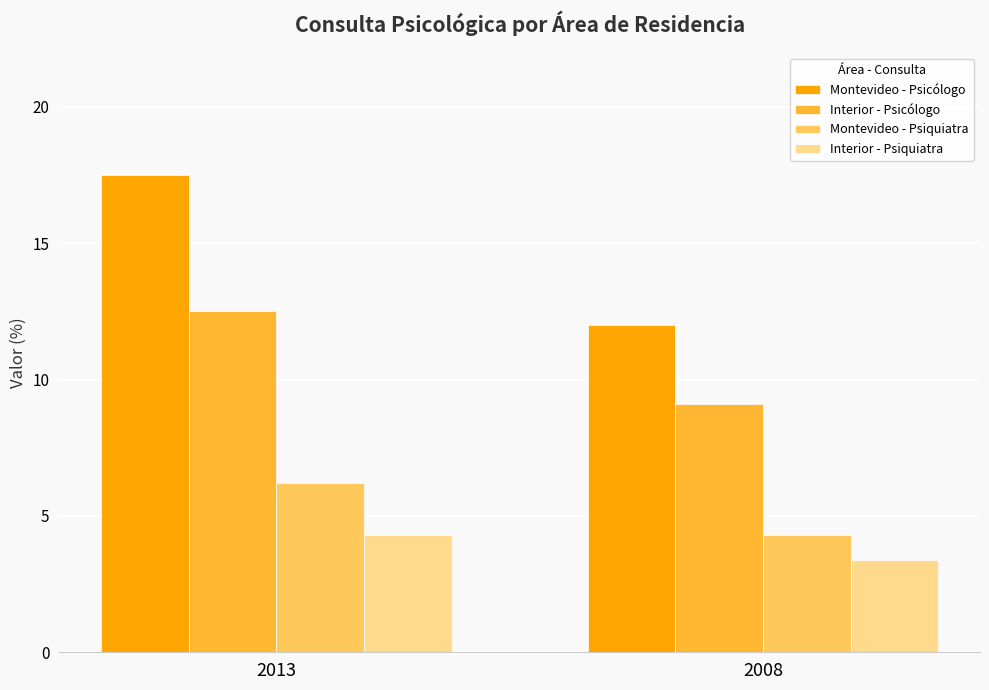

Which series changed the most between 2013 and 2008?

Montevideo - Psicólogo